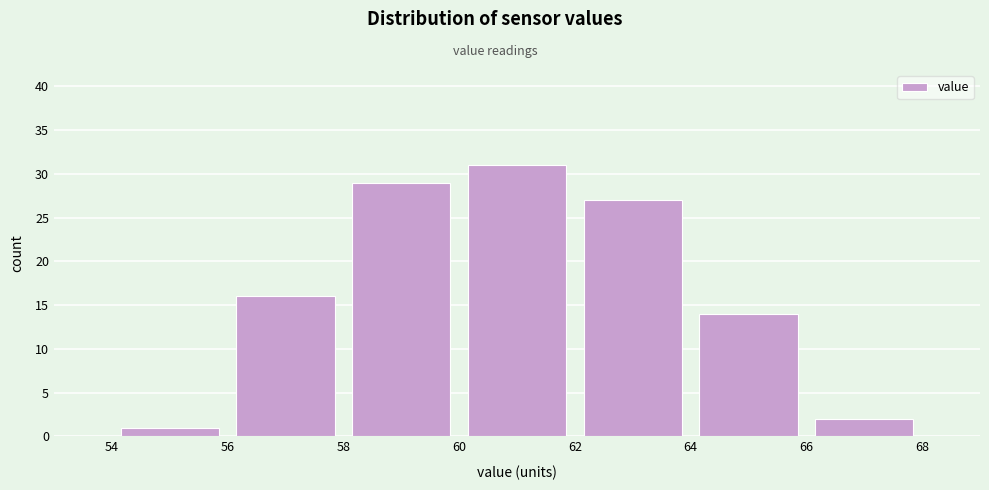

Over which range of the x-axis is the bar tallest?

60 to 62